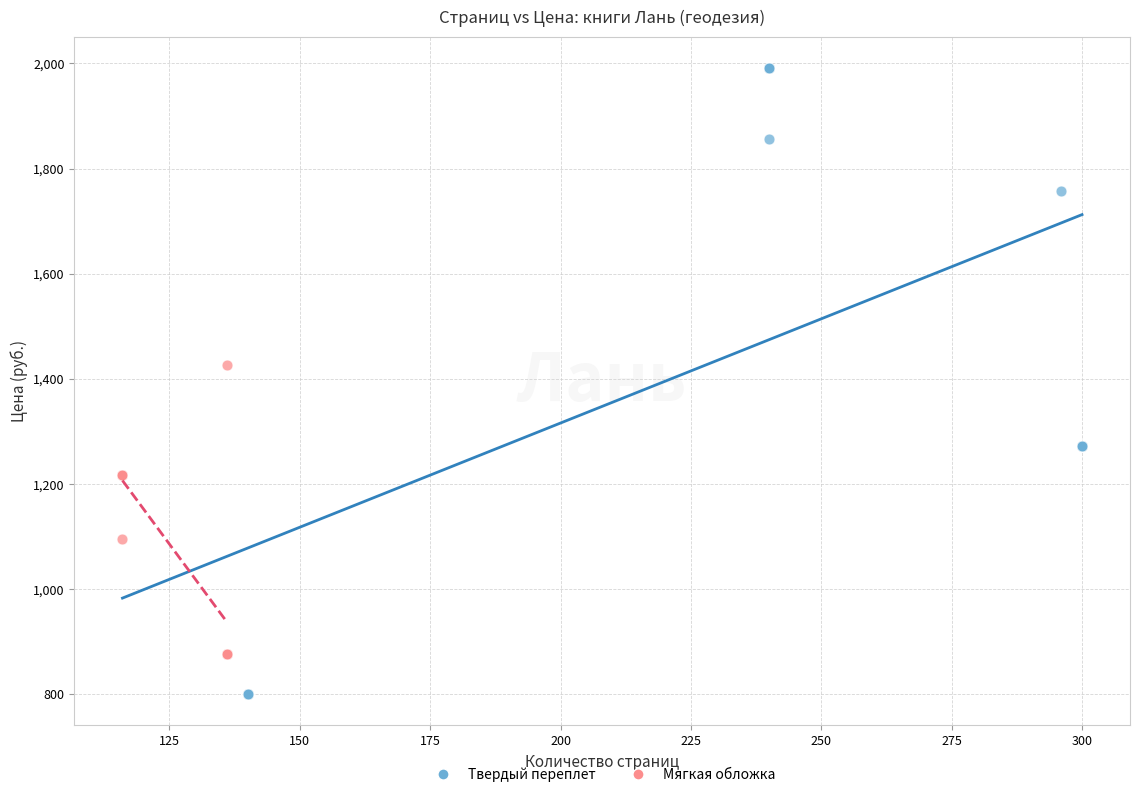

Which series reaches the maximum Y coordinate?

Твердый переплет